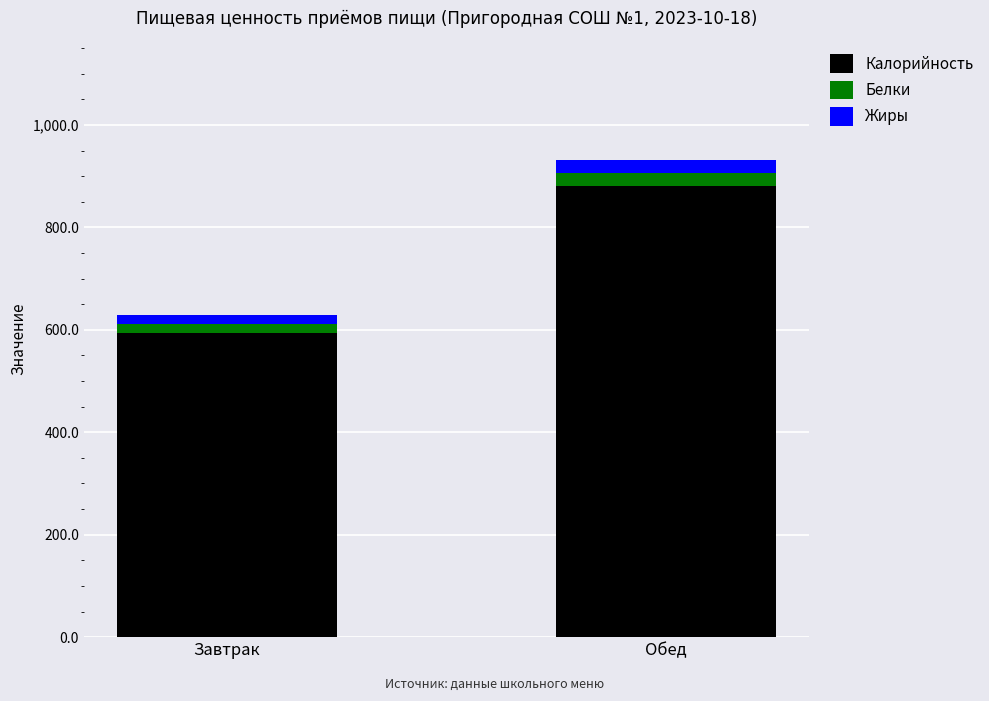

List the labels in order of Калорийность value, smallest first.

Завтрак, Обед